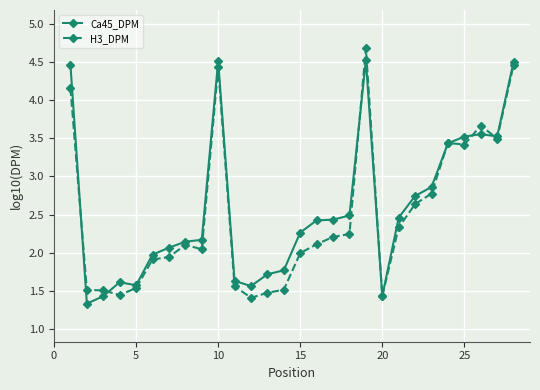

At how many categories does at least one series exceed 4?

4